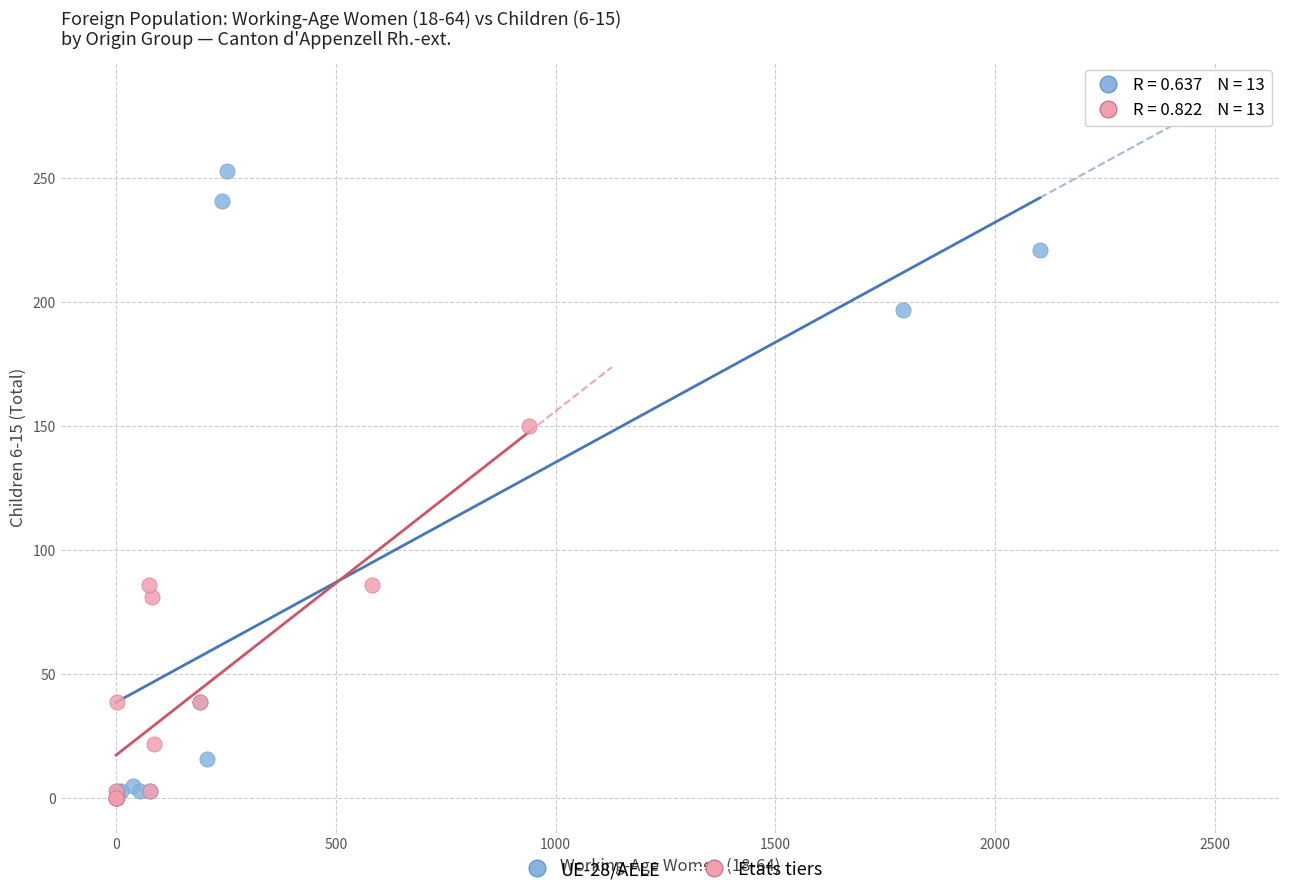

Which series reaches the maximum Y coordinate?

UE-28/AELE